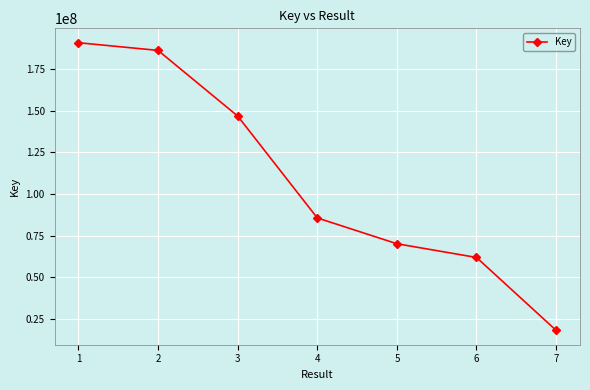

Reading left to right, what are all the values shown in this chart?

1=190720984	2=186115886	3=146779196	4=85710195	5=70225205	6=61999121	7=18320581